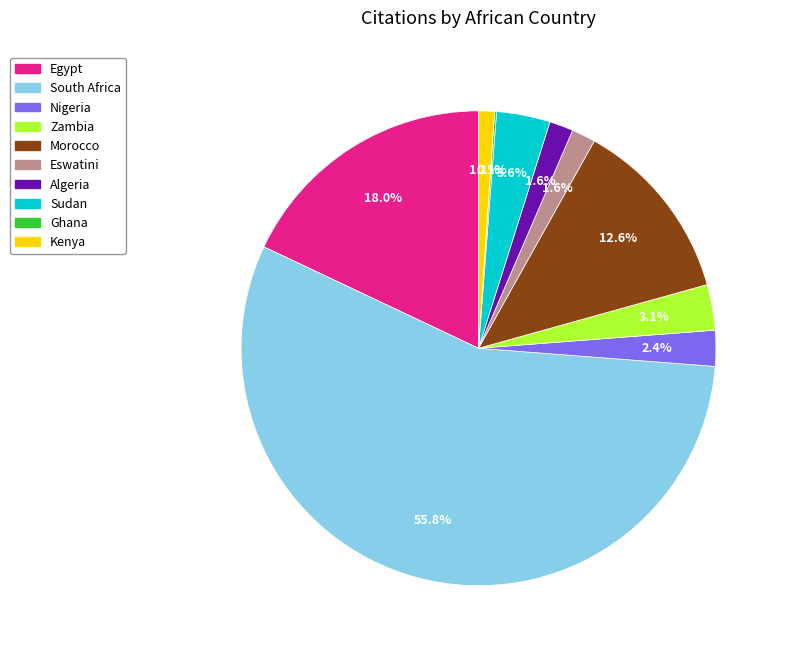

Is there a majority slice in this chart?

Yes